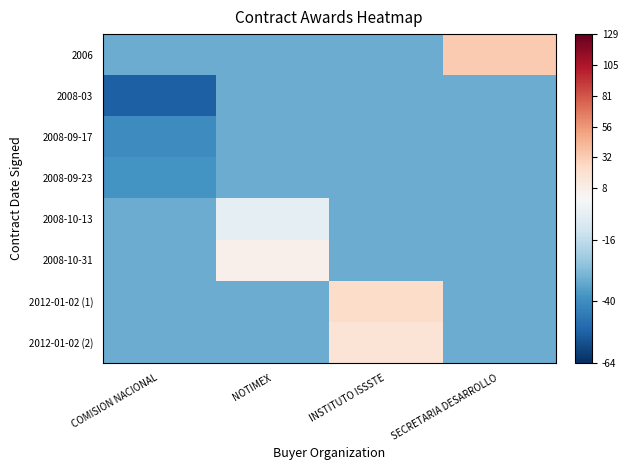

What is the total value across all series at SECRETARIA DESARROLLO?

-192.2